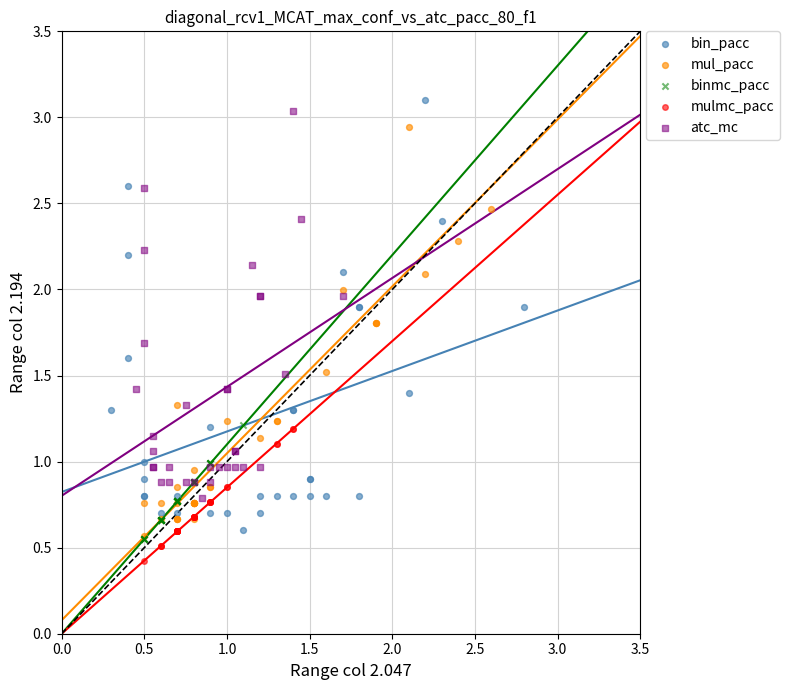

Which series has the widest spread of Y values?

bin_pacc